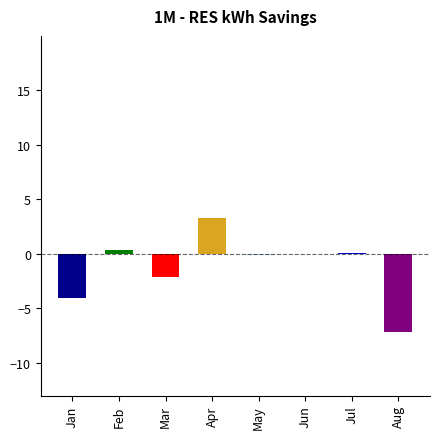

What is the greatest value displayed?

3.3